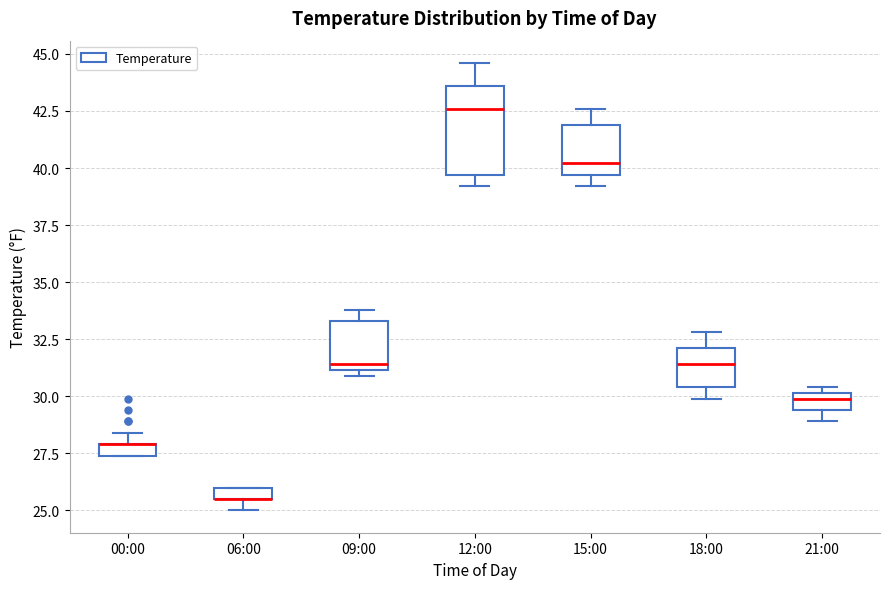

Comparing the boxes themselves (not the whiskers), which one is the tallest?

12:00